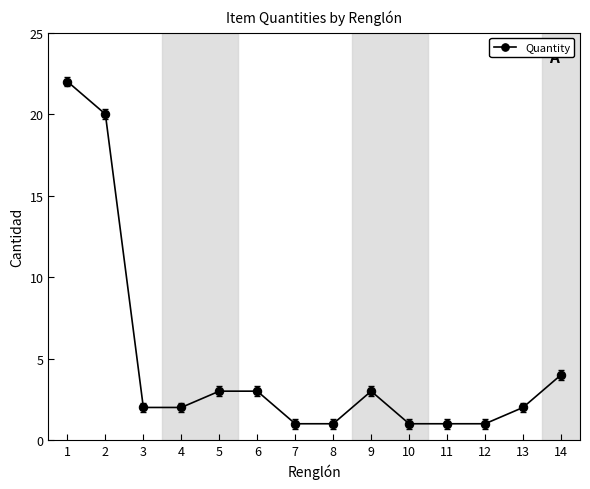

At which label is the value closest to 11?

14